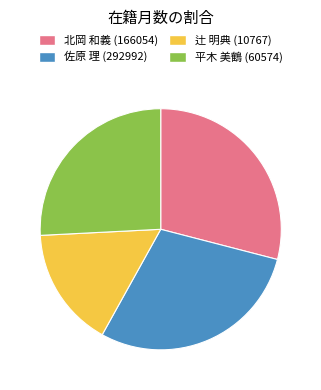

Approximately how many times larger is the value at 平木 美鶴 (60574) compared to 北岡 和義 (166054)?

0.9